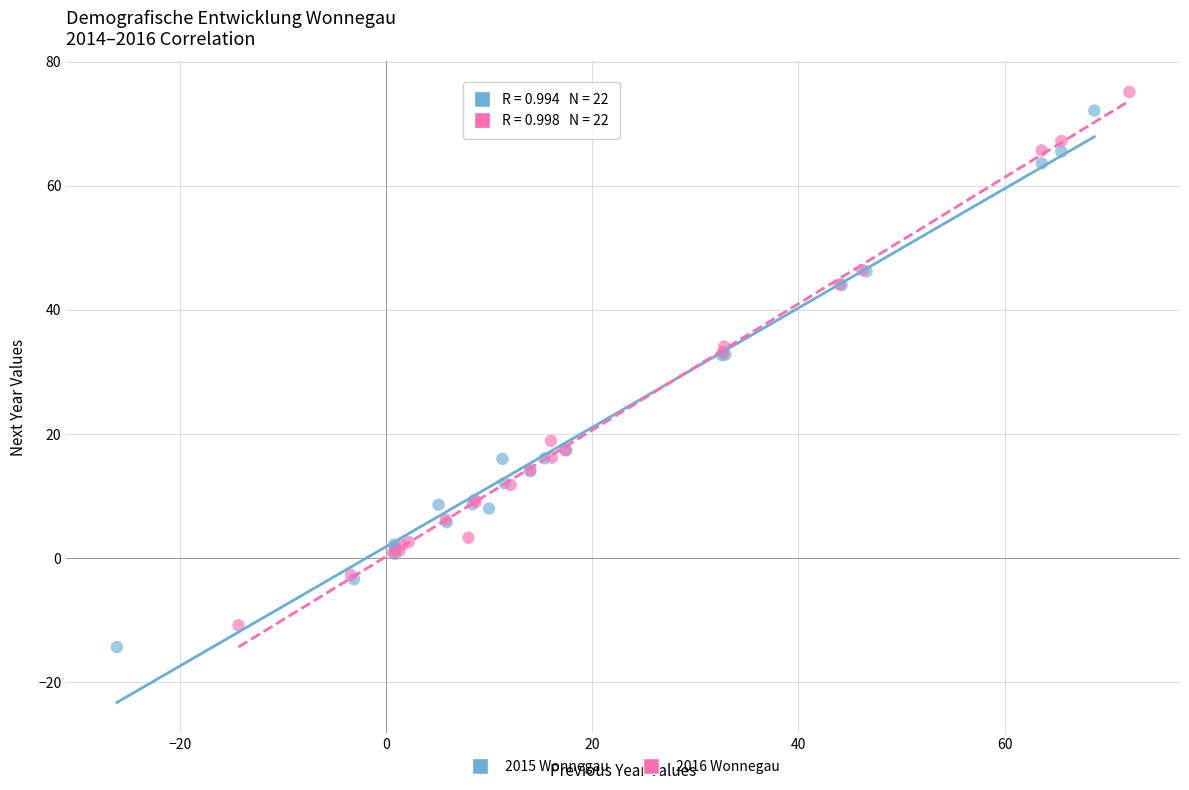

Which series has the largest Y range (max minus min)?

2015 Wonnegau